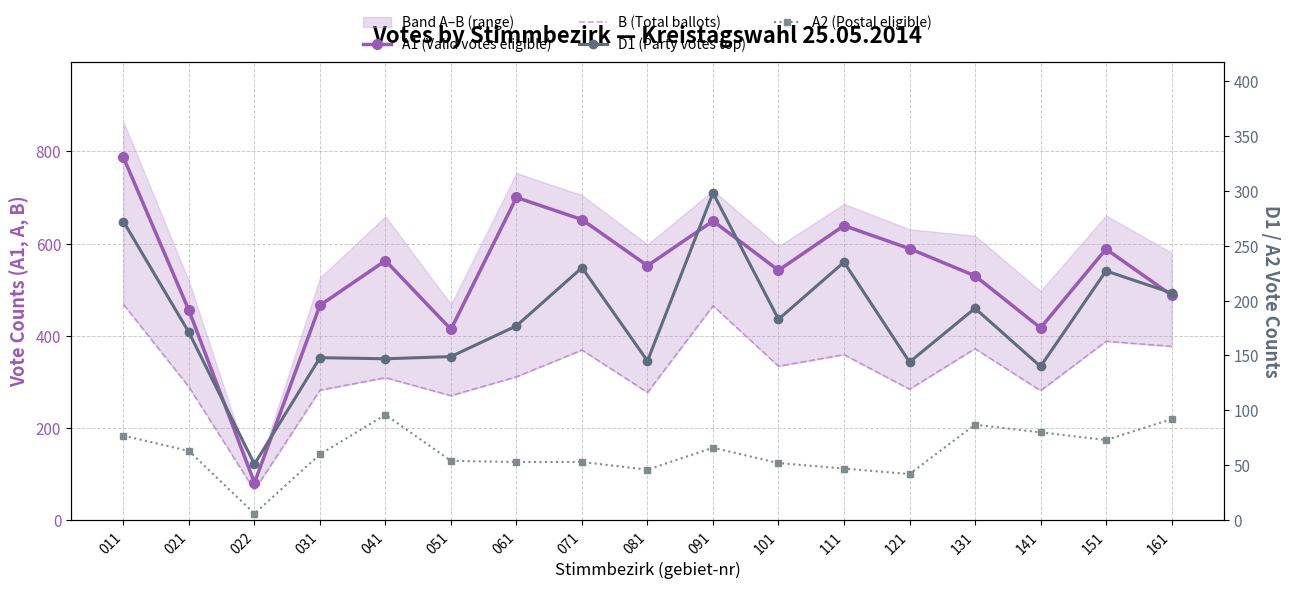

What is the sum of the B (Total ballots) values at 031 and 022?

347